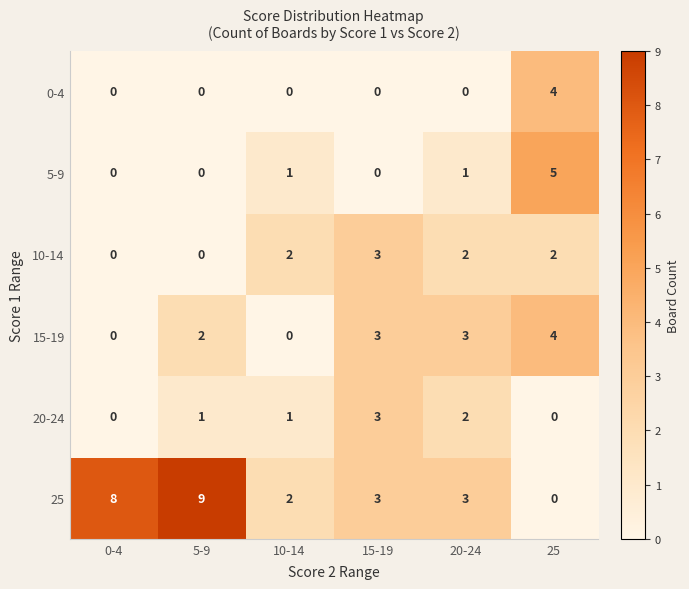

What is the sum of all 10-14 values?

9